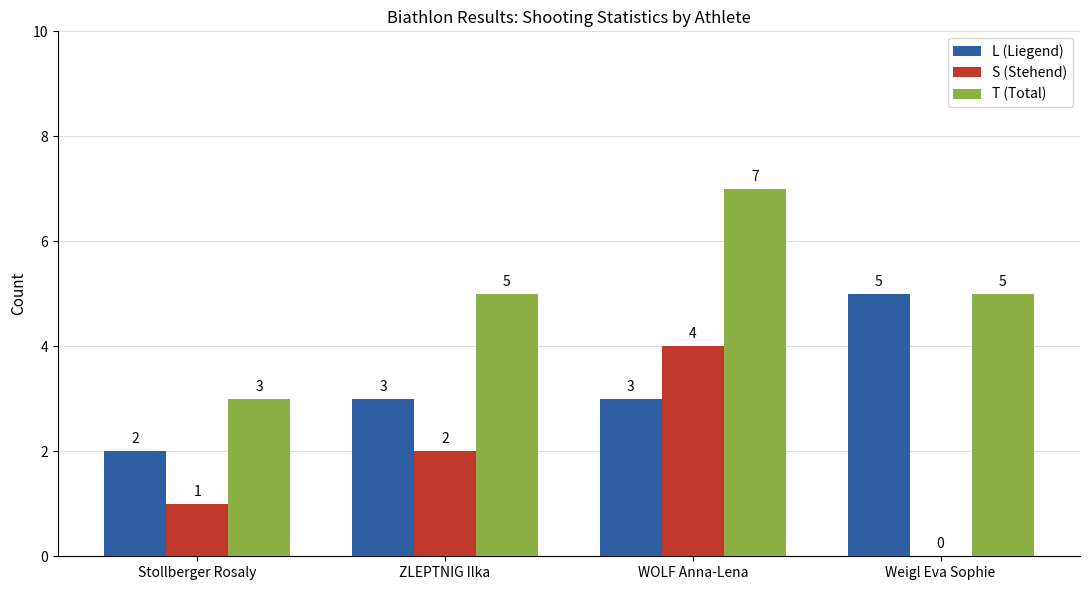

Reading left to right, transcribe all the data shown in this chart.

L (Liegend): Stollberger Rosaly=2	ZLEPTNIG Ilka=3	WOLF Anna-Lena=3	Weigl Eva Sophie=5
S (Stehend): Stollberger Rosaly=1	ZLEPTNIG Ilka=2	WOLF Anna-Lena=4	Weigl Eva Sophie=0
T (Total): Stollberger Rosaly=3	ZLEPTNIG Ilka=5	WOLF Anna-Lena=7	Weigl Eva Sophie=5